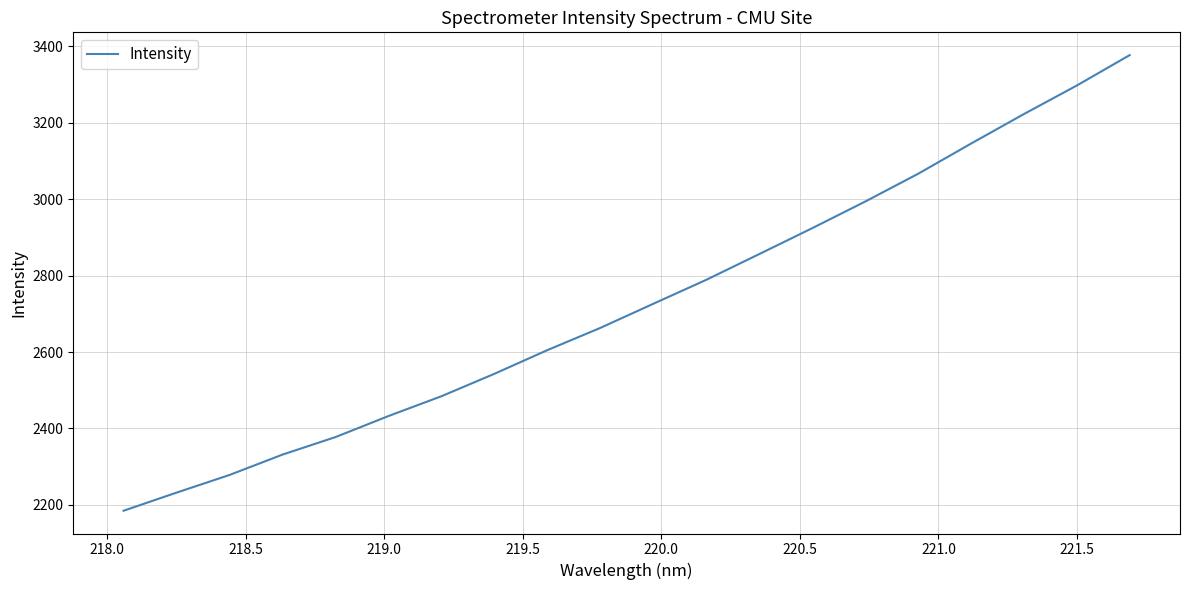

What is the difference between the maximum and minimum values?

1193.0